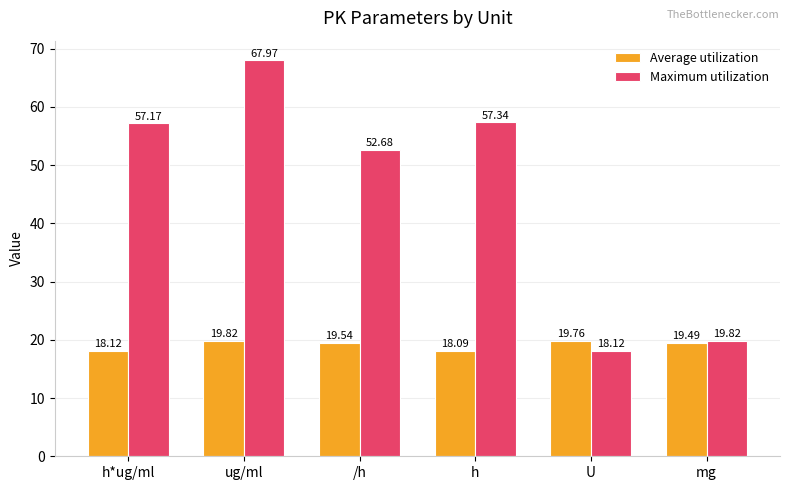

What is the value of the Average utilization bar at the 5th from the left?

19.8